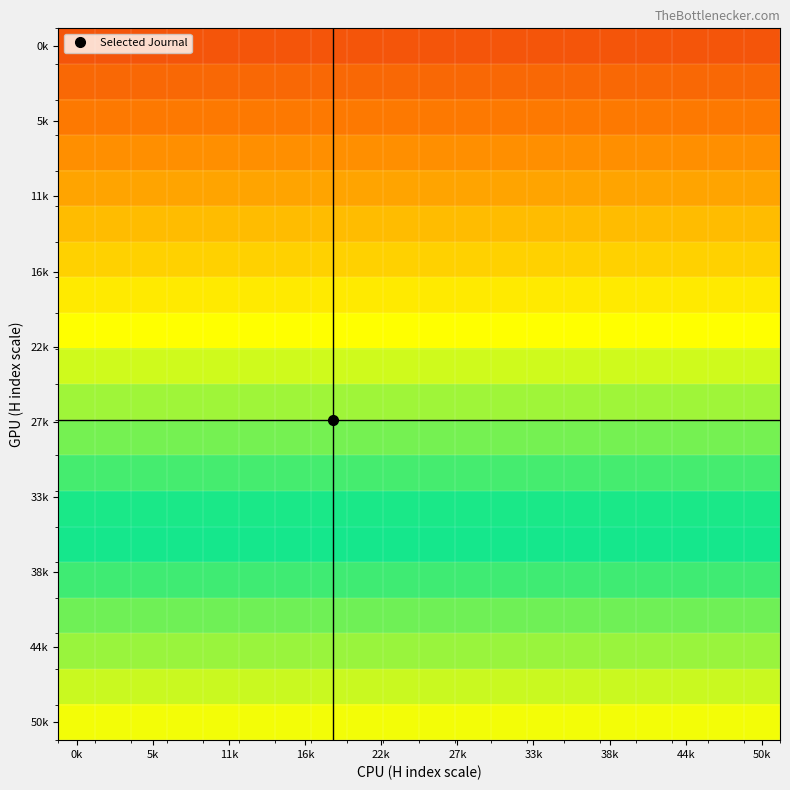

How many distinct data groups are displayed?

20